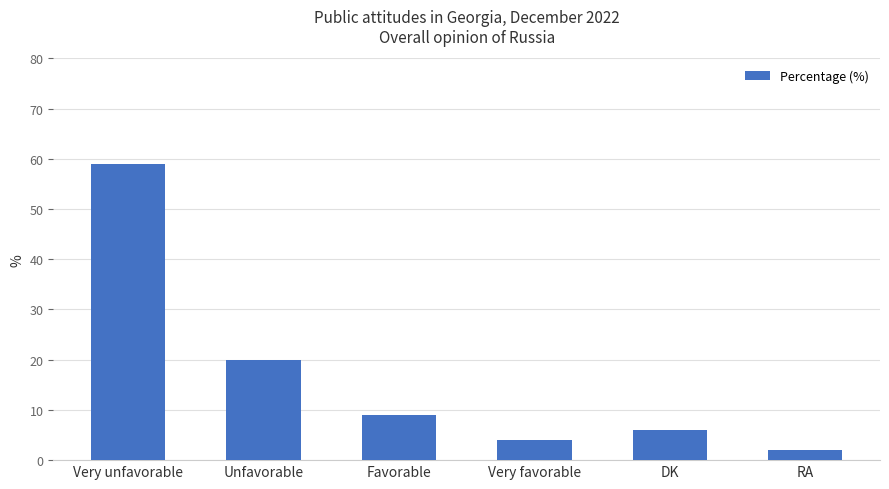

Reading left to right, extract all data points from this chart.

59	20	9	4	6	2